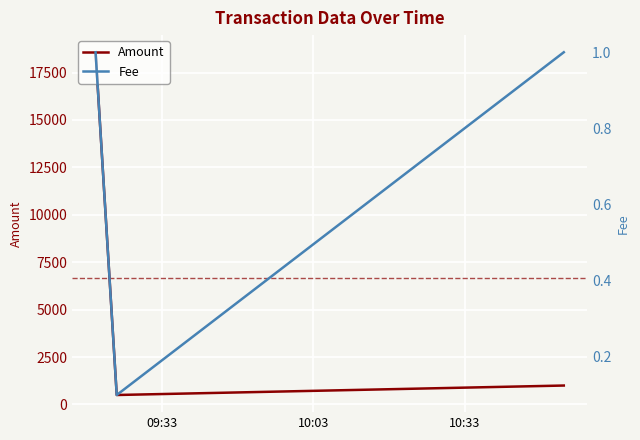

What is the highest value of the Amount series?

18568.8